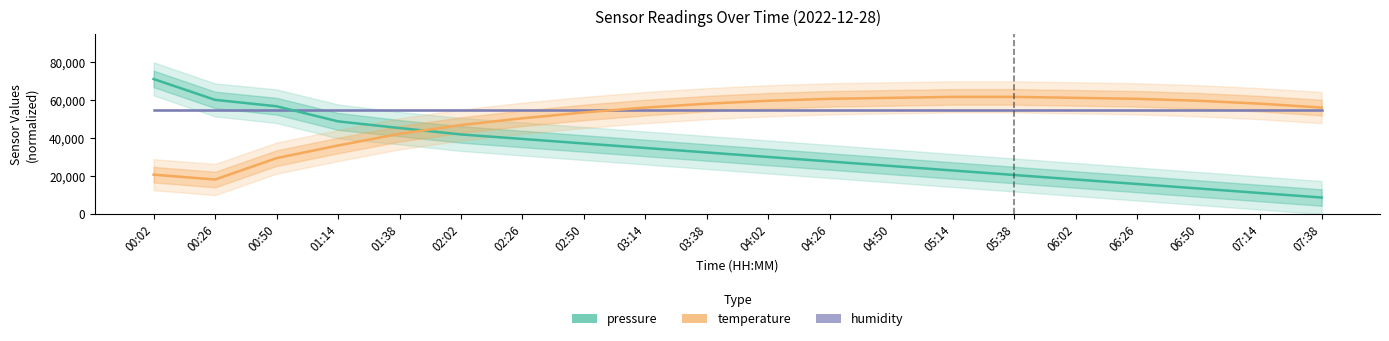

True or false: temperature has a value of 61794.9 at 05:14.

True